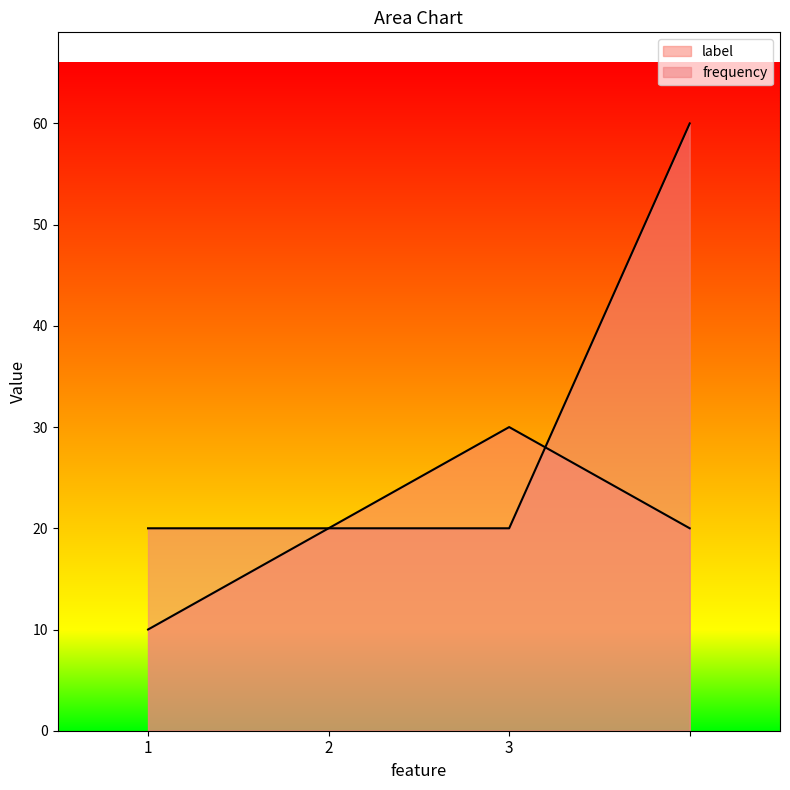

What is the minimum value shown in the chart?

10